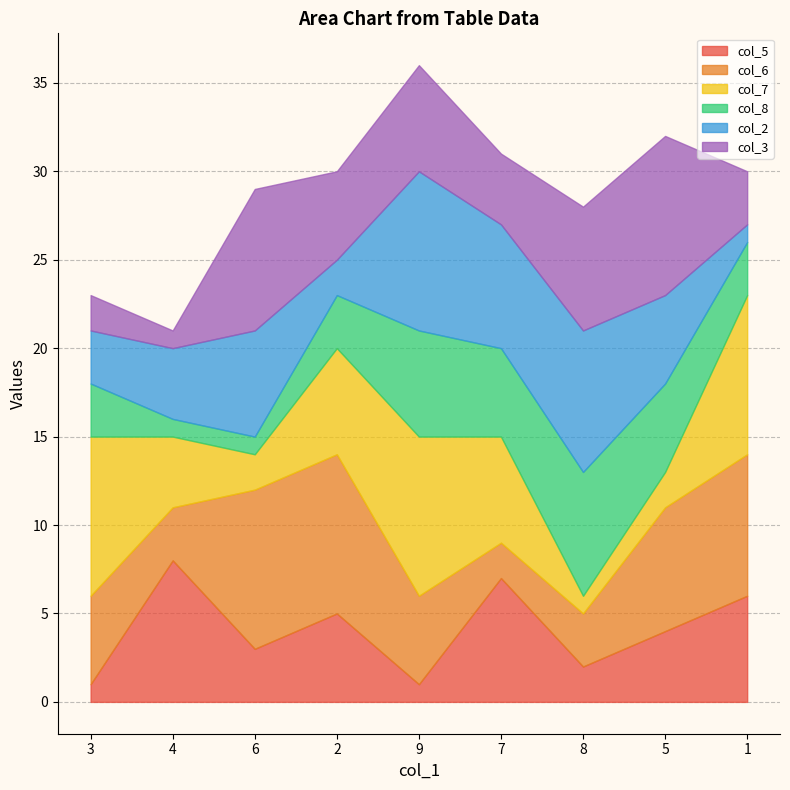

Is it true that col_3 equals 9 at 5?

True